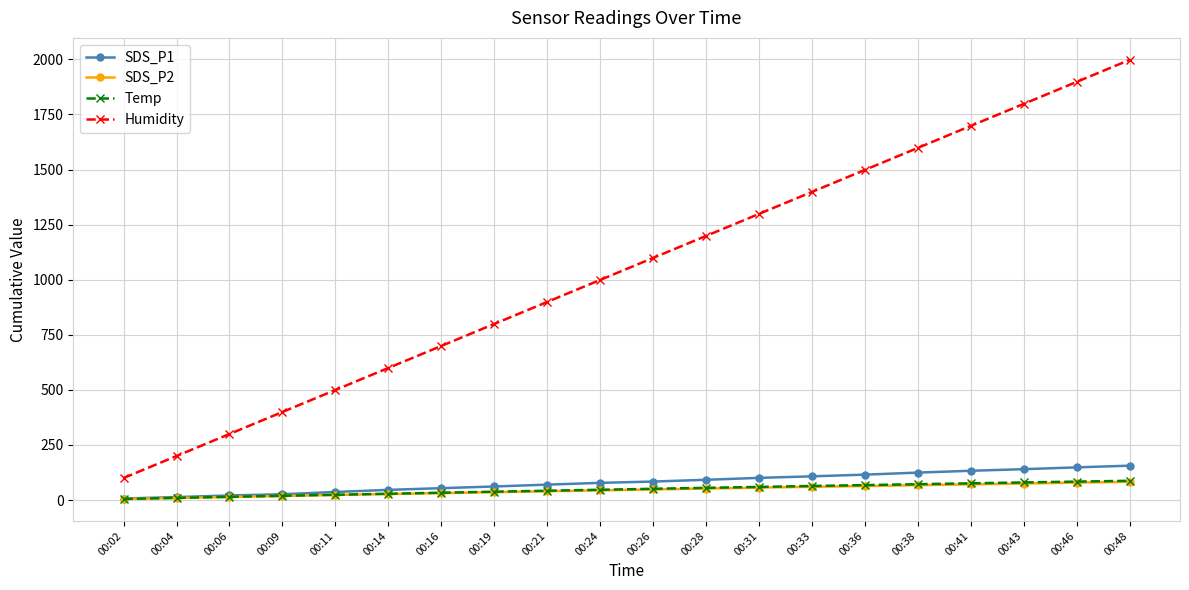

The value of Humidity at 00:09 is 399.6. True or false?

True